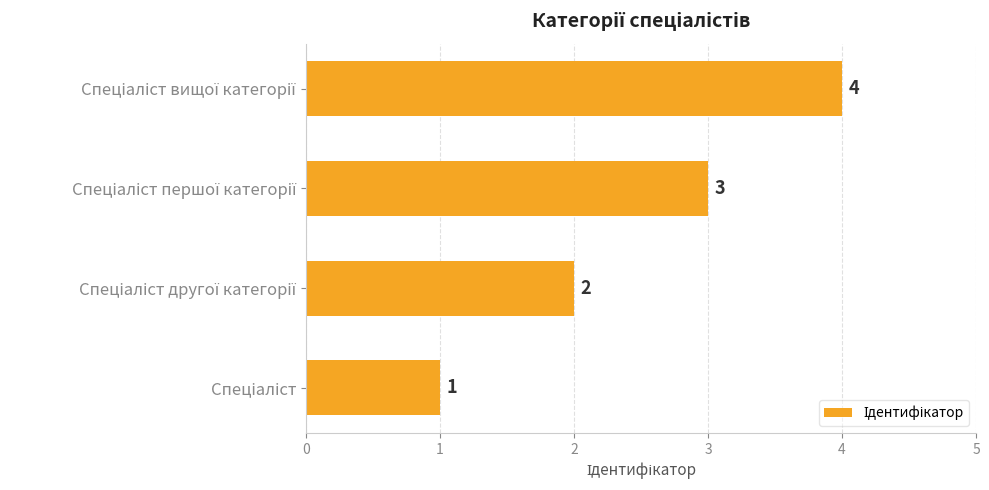

How many values are between 2 and 4?

3